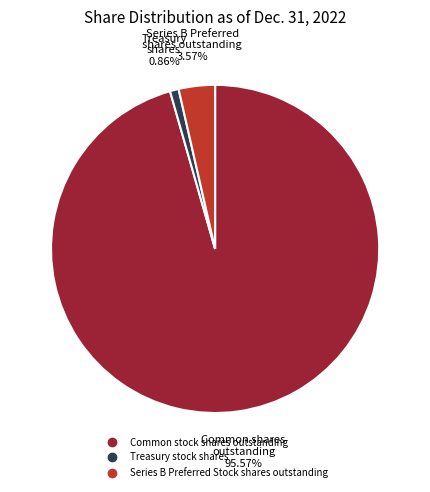

How much of the chart is everything except Common stock shares outstanding?

4.4%